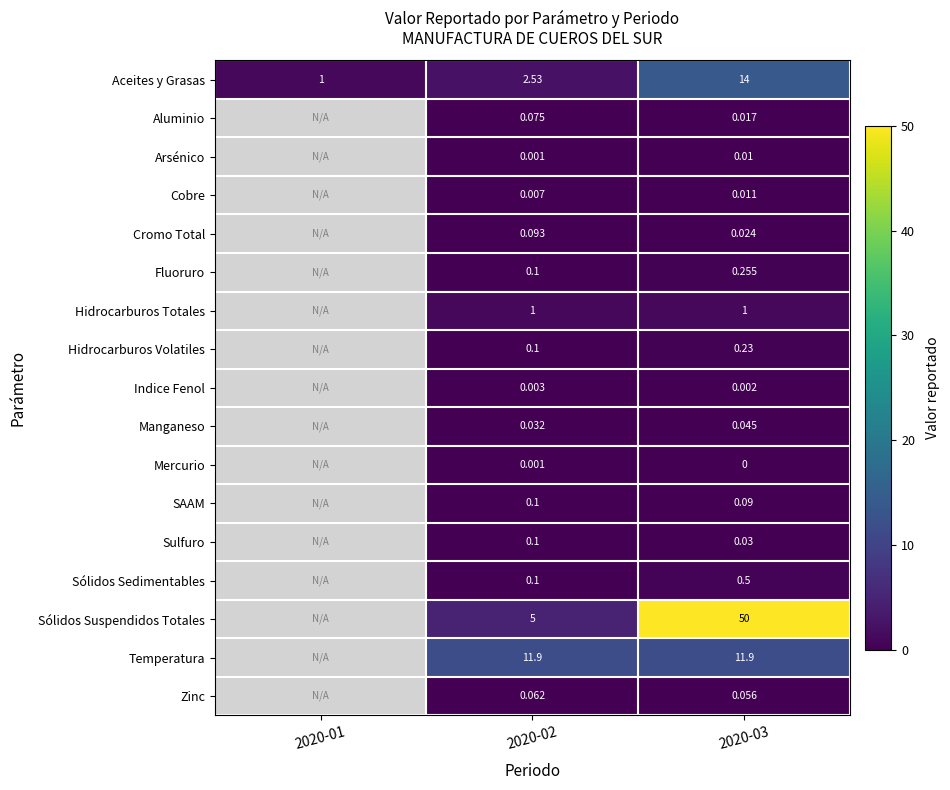

Rank the series at 2020-03 from highest to lowest value.

Sólidos Suspendidos Totales, Aceites y Grasas, Temperatura, Hidrocarburos Totales, Sólidos Sedimentables, Fluoruro, Hidrocarburos Volatiles, SAAM, Zinc, Manganeso, Sulfuro, Cromo Total, Aluminio, Cobre, Arsénico, Indice Fenol, Mercurio